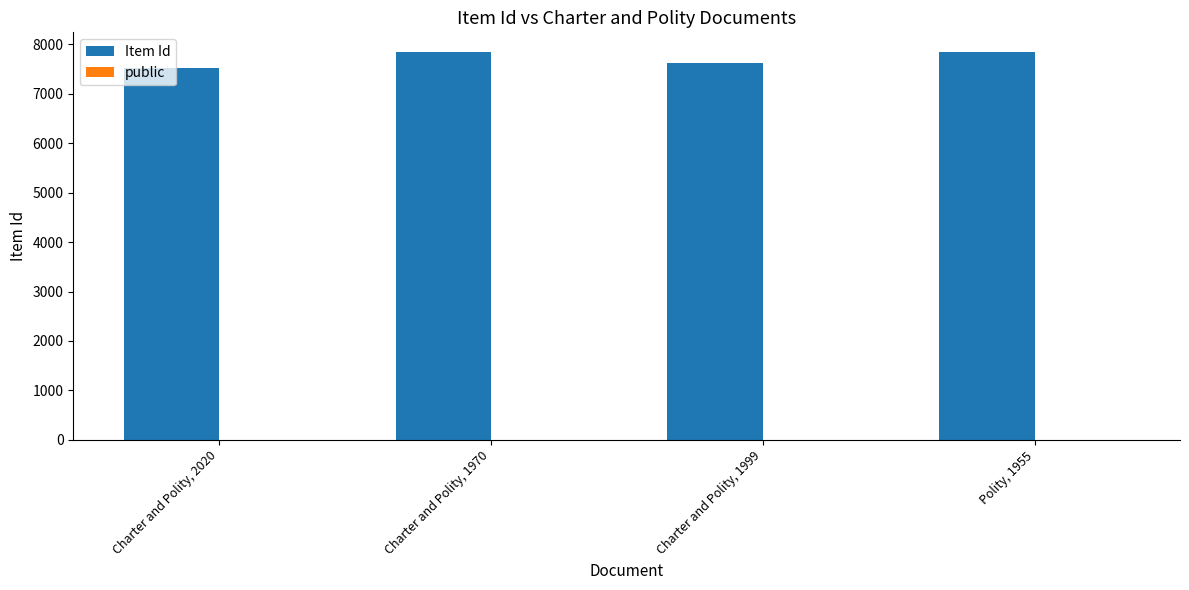

Which series has the widest spread of values?

Item Id